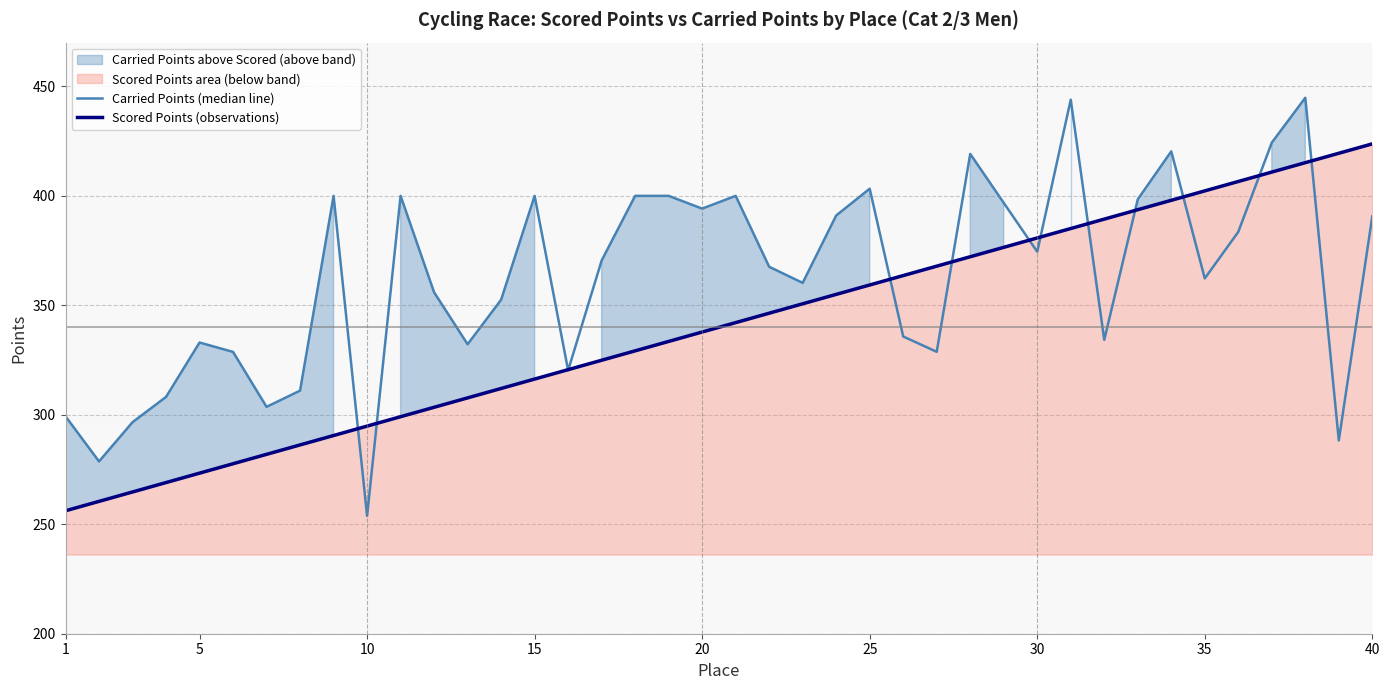

The value of Scored Points (observations) at 40 is 159.2. True or false?

False